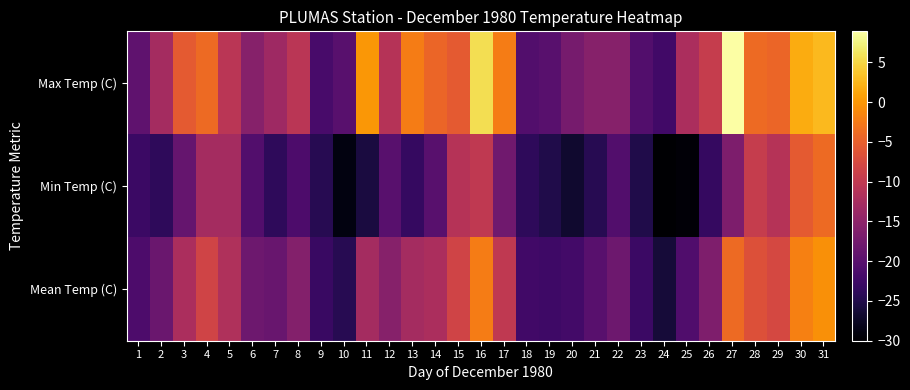

At which category does the chart reach its minimum across all series?

24